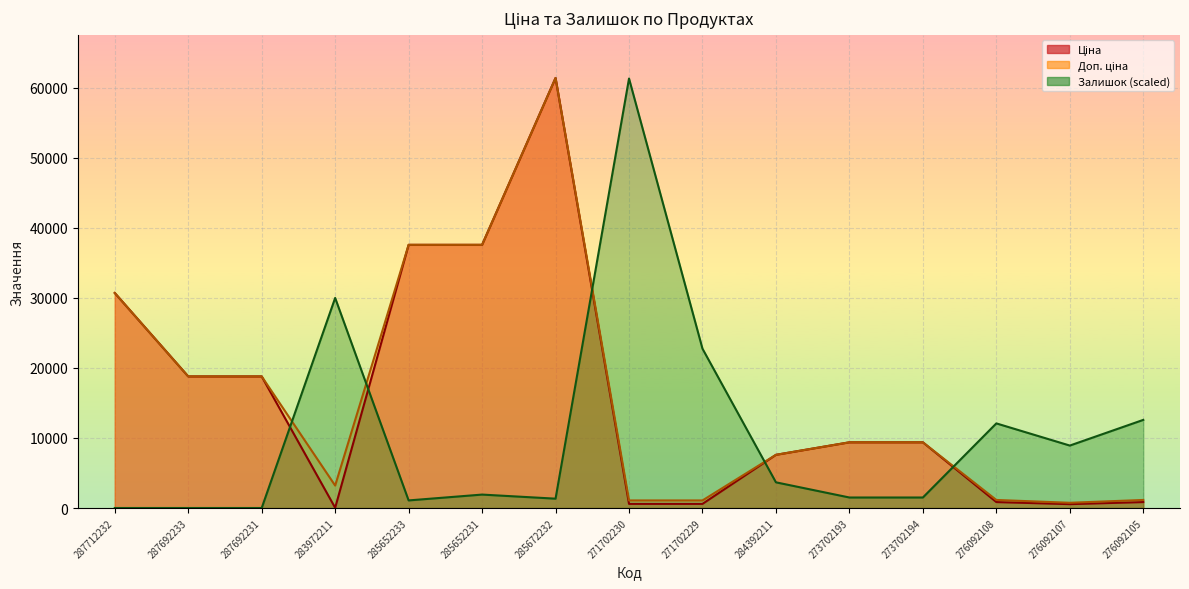

How many lines are shown in the chart?

3